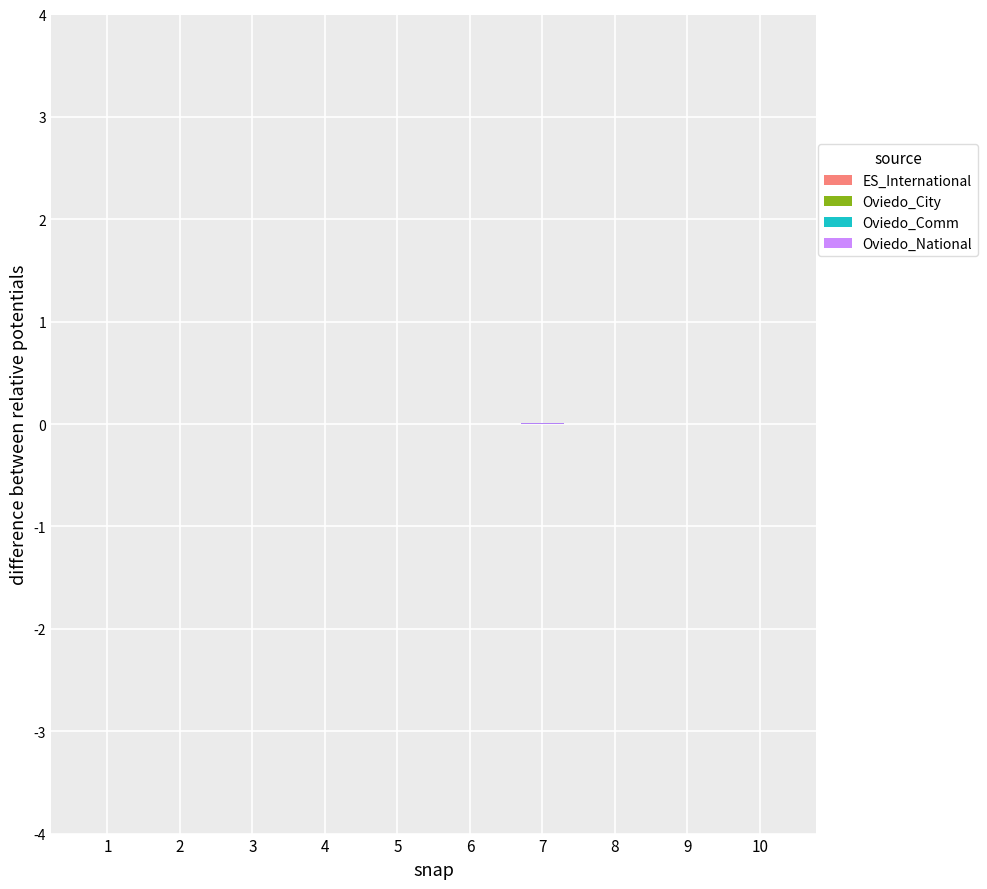

What is the sum of the Oviedo_City values at 6 and 3?

6833.7